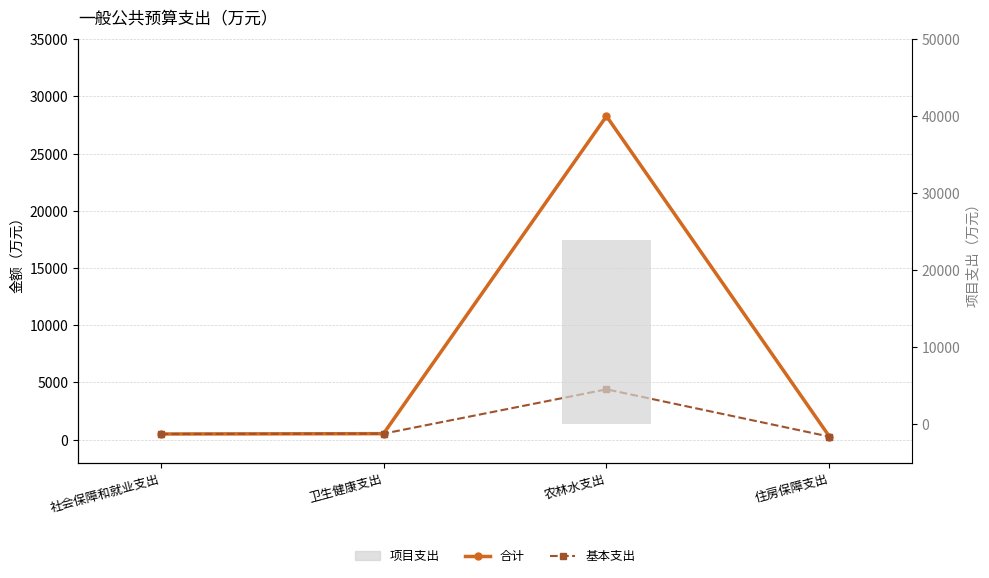

Rank the series by their average value, from lowest to highest.

基本支出, 项目支出, 合计